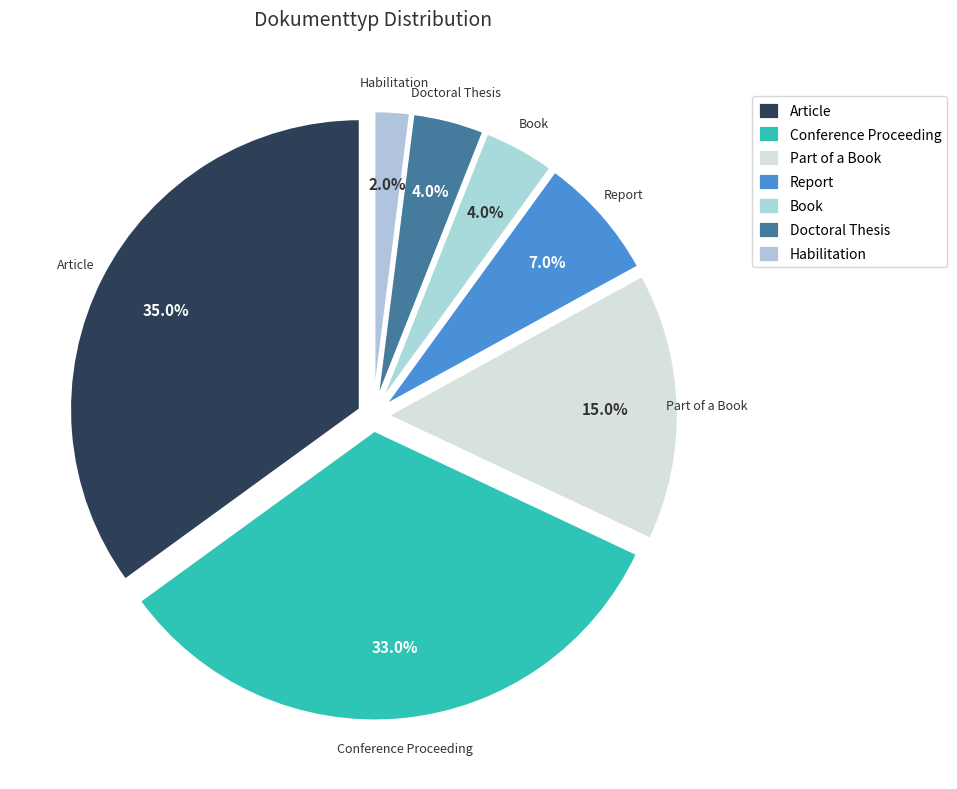

Is it true that Report is 7% of the pie?

True